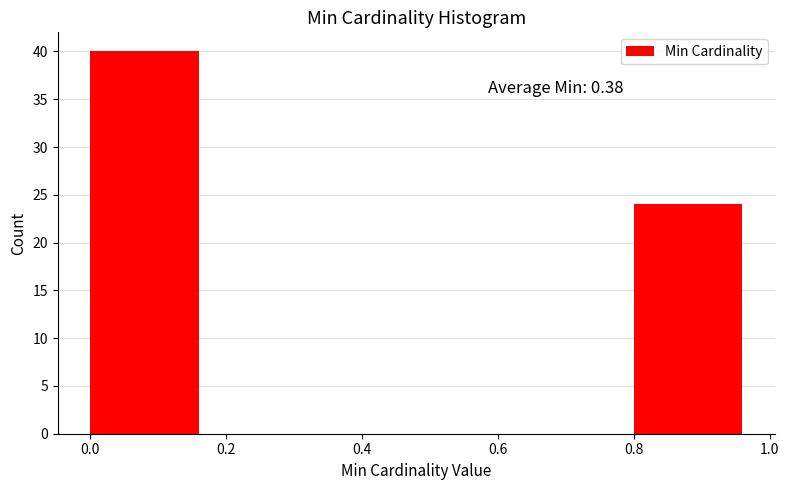

Which range on the x-axis has the tallest bar?

0.0 to 0.2